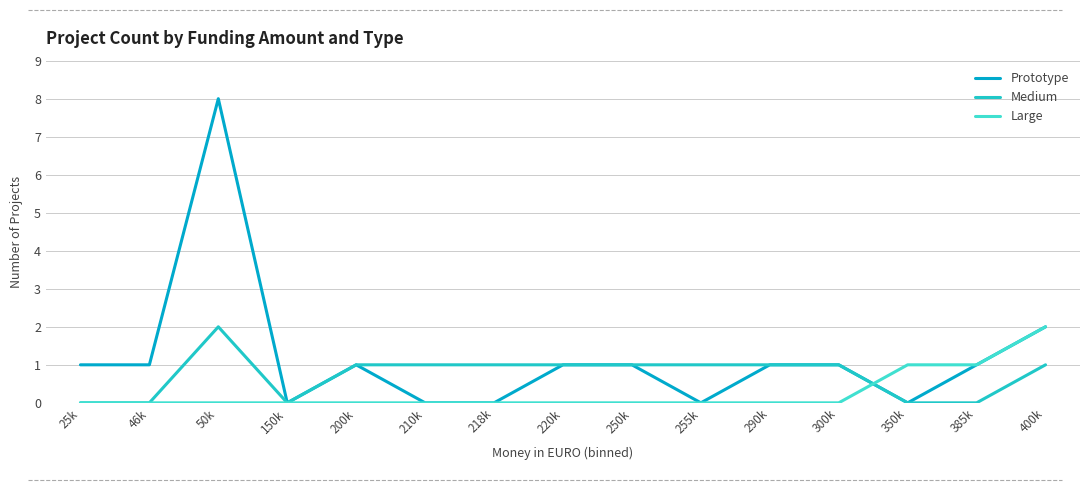

List the series in order of their overall mean, highest first.

Prototype, Medium, Large